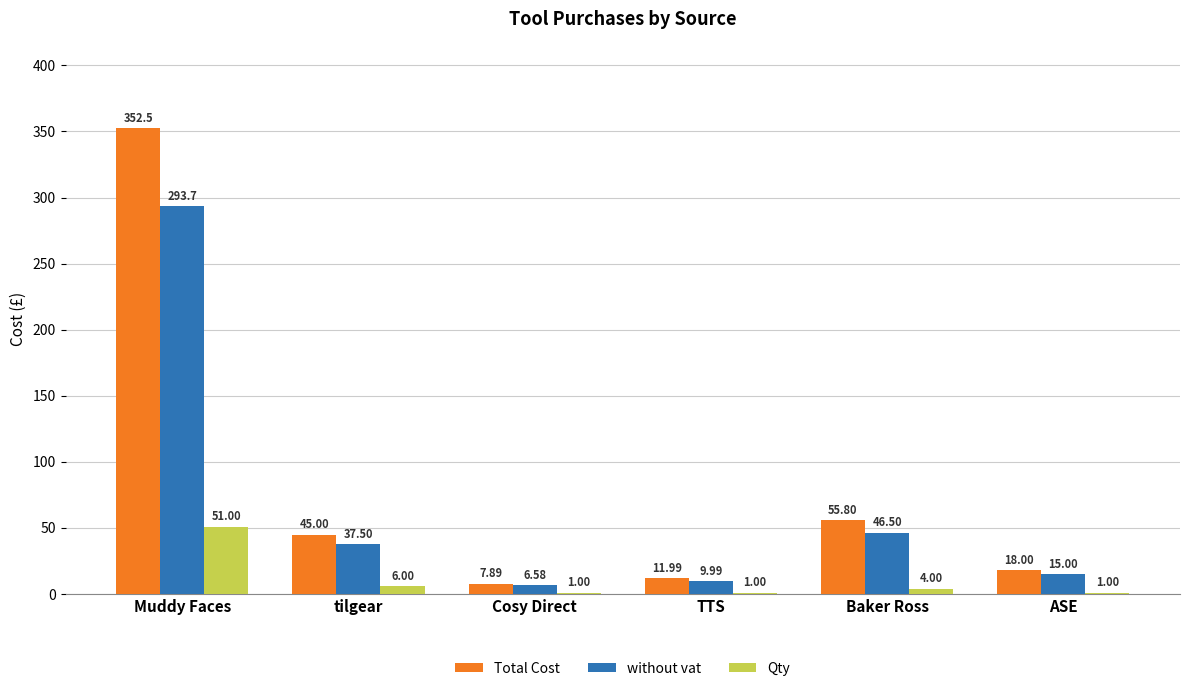

Which label corresponds to the largest value in the chart?

Muddy Faces